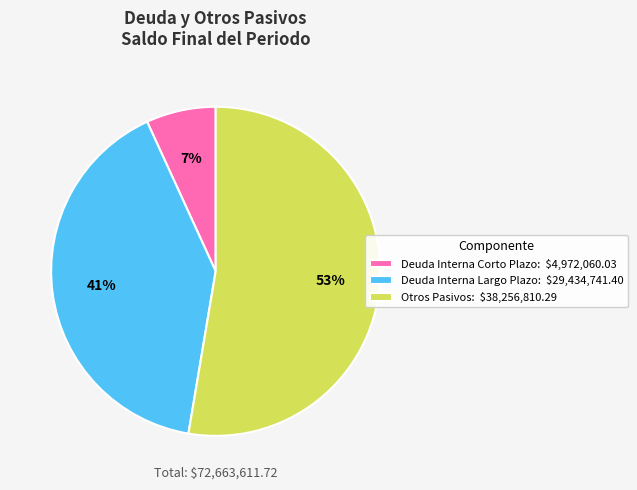

The Deuda Interna Largo Plazo slice represents 29% of the pie. True or false?

False